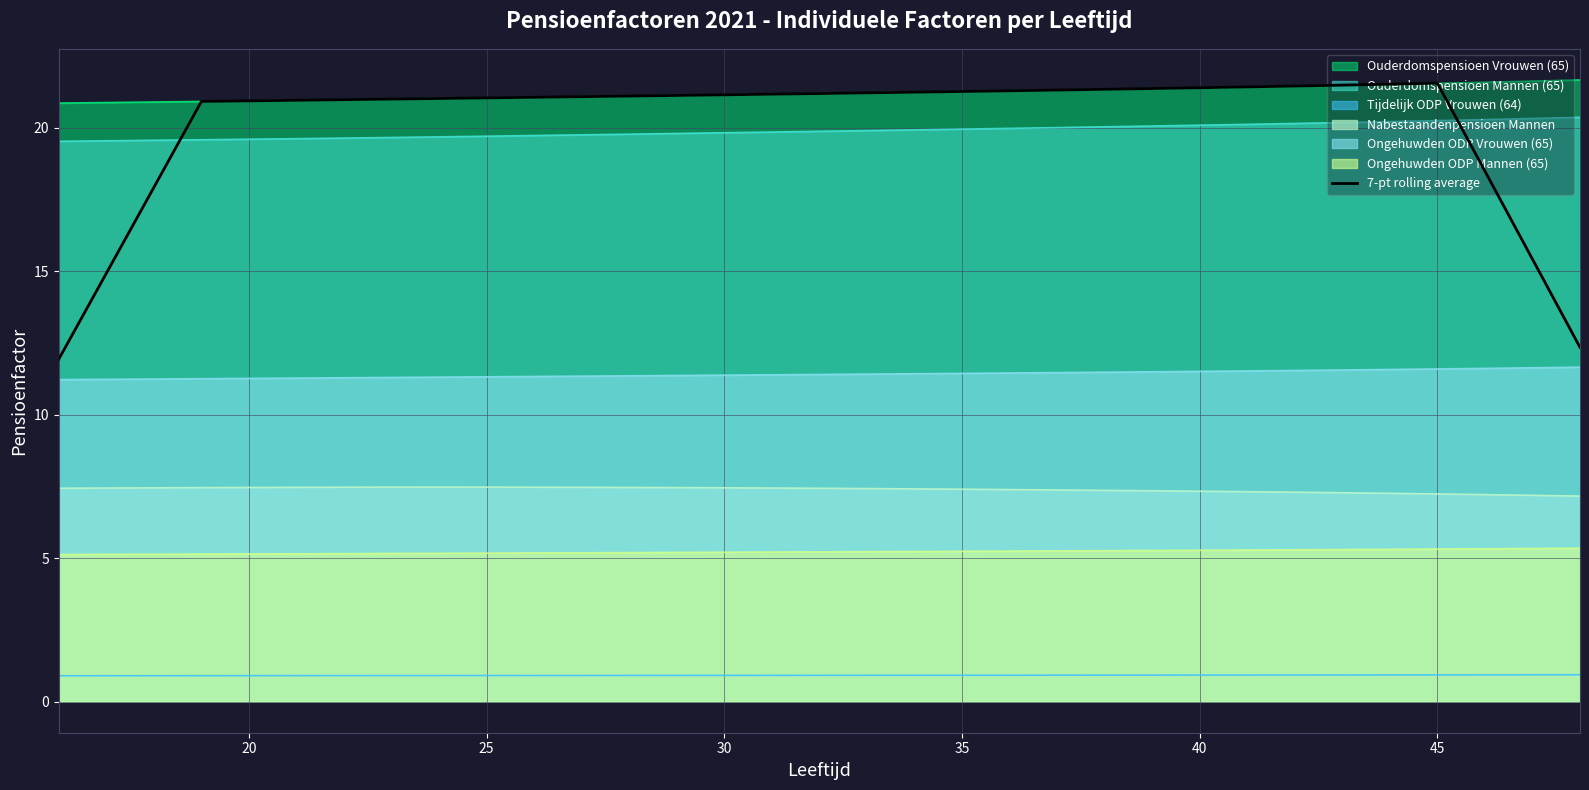

Which series has the widest spread of values?

7-pt rolling average